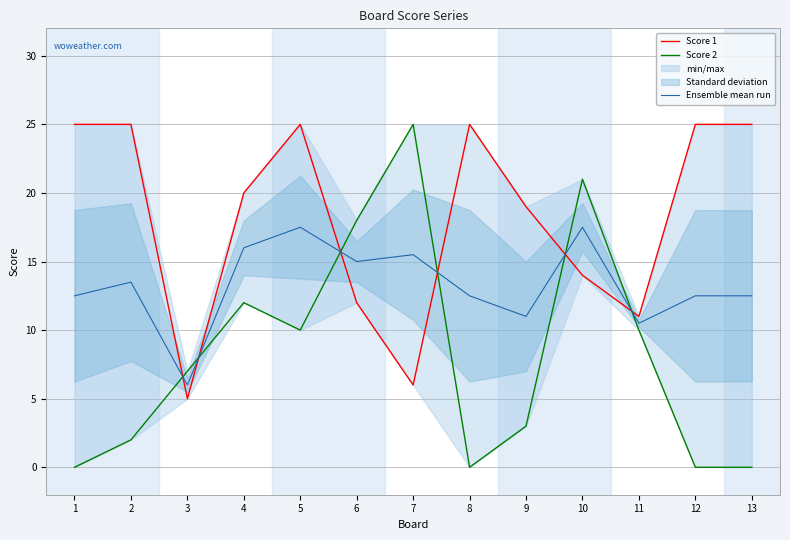

What is the maximum value shown in the chart?

25.0